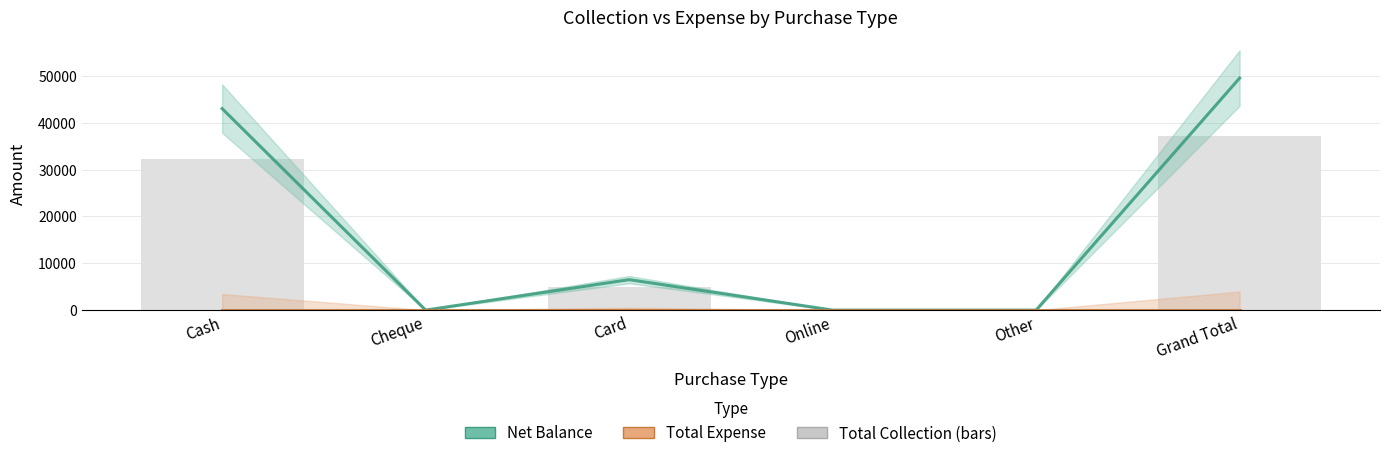

Rank the series by their maximum value, from highest to lowest.

Net Balance, Total Collection (bars), Total Expense